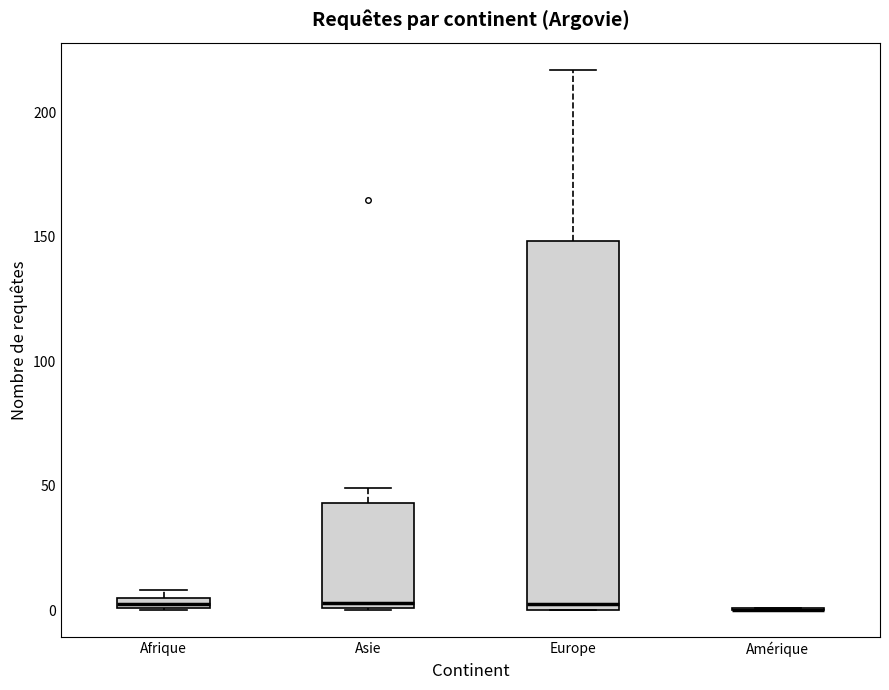

Where does the upper whisker of the box for Asie end on the y-axis? The values are not printed on the chart, so give them approximately, as read against the axis.

50